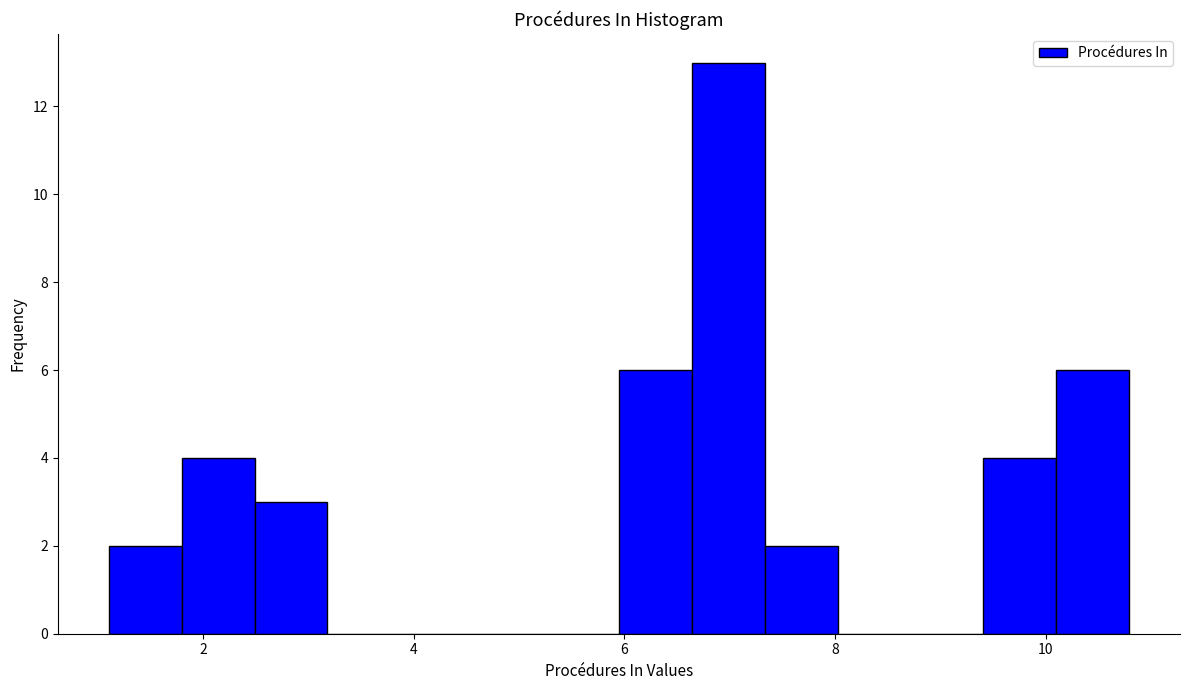

Around what value on the x-axis is the tallest bar? Give the approximate position of its centre, as read against the axis.

7.0